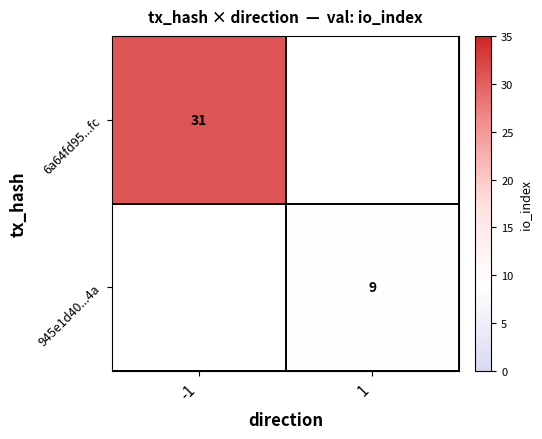

True or false: 945e1d40...4a has a value of 9 at 1.

True